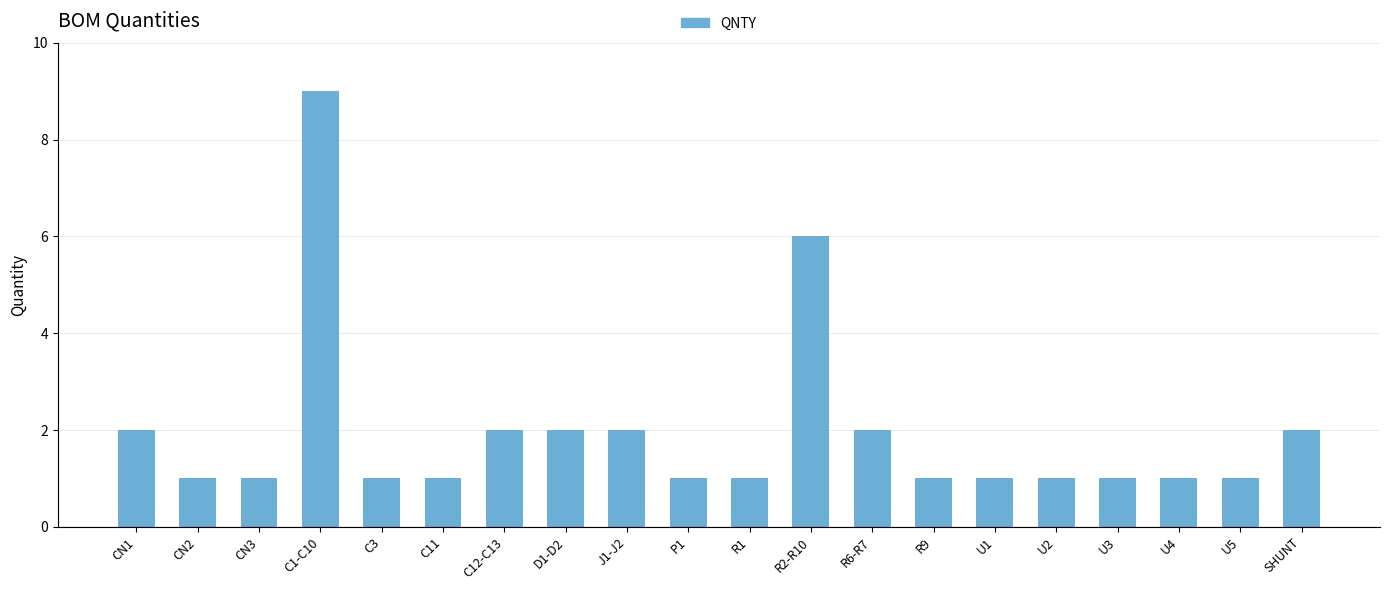

Which has a higher value, C12-C13 or C1-C10?

C1-C10